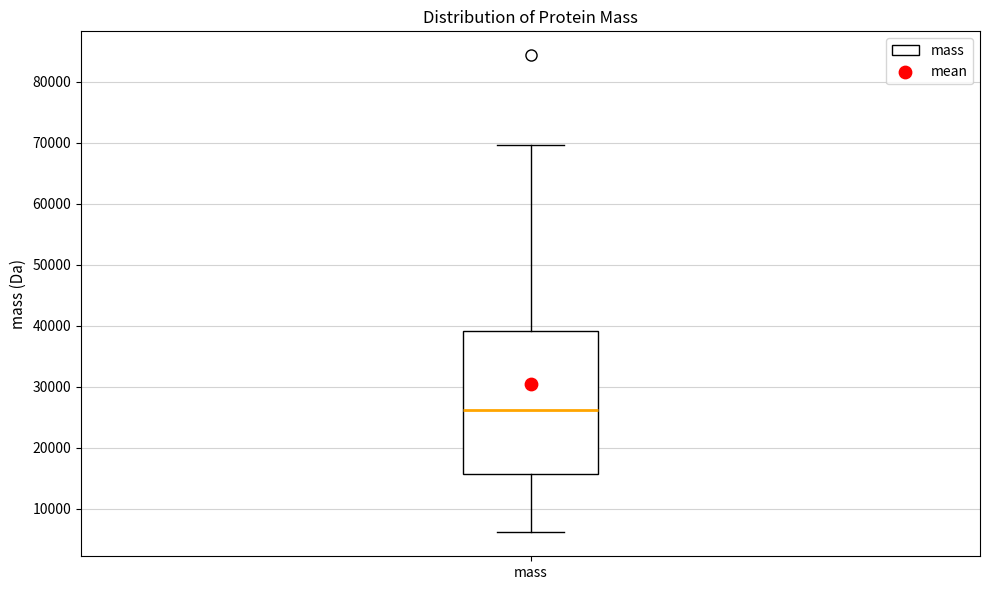

Where does the upper whisker of the box for mass end on the y-axis? The values are not printed on the chart, so give them approximately, as read against the axis.

70000